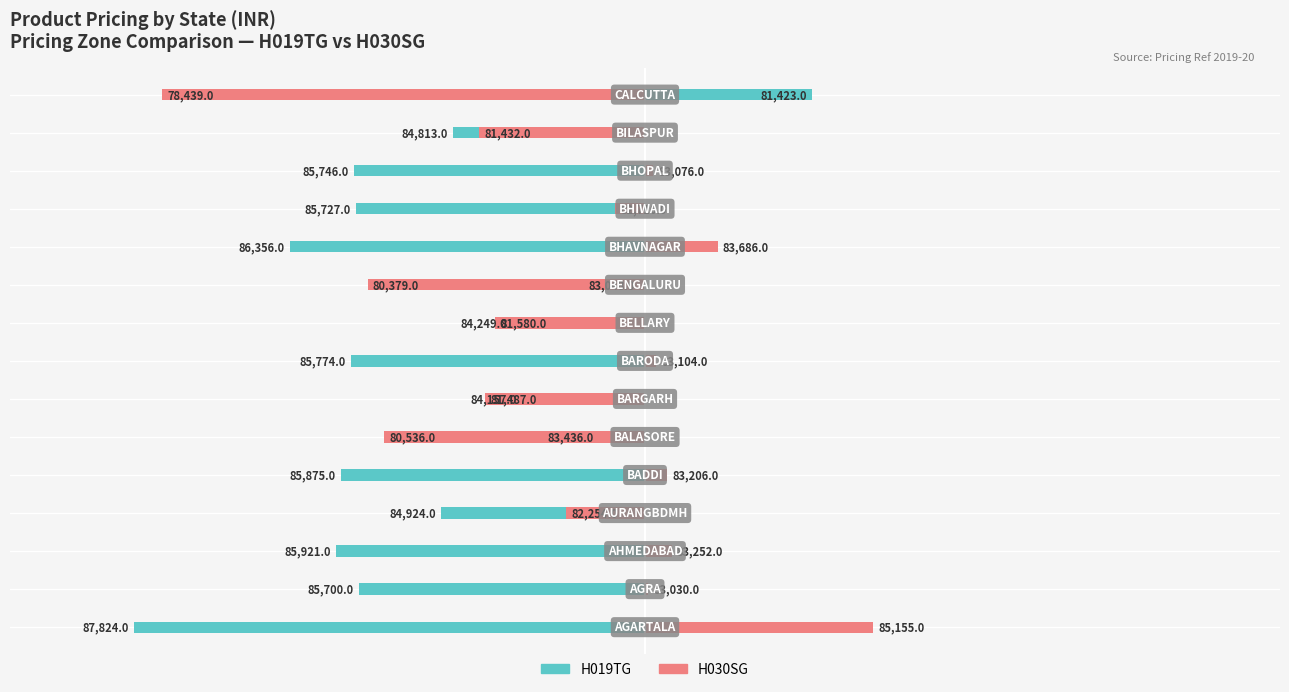

Reading left to right, transcribe all the data shown in this chart.

H019TG: -48.2	-27.0	-29.2	-19.2	-28.8	-4.4	-11.6	-27.7	-12.5	-0.5	-33.6	-27.3	-27.5	-18.1	15.8
H030SG: 21.6	0.3	2.5	-7.5	2.1	-24.6	-15.1	1.0	-14.2	-26.2	6.9	-2.8	0.8	-15.7	-45.6